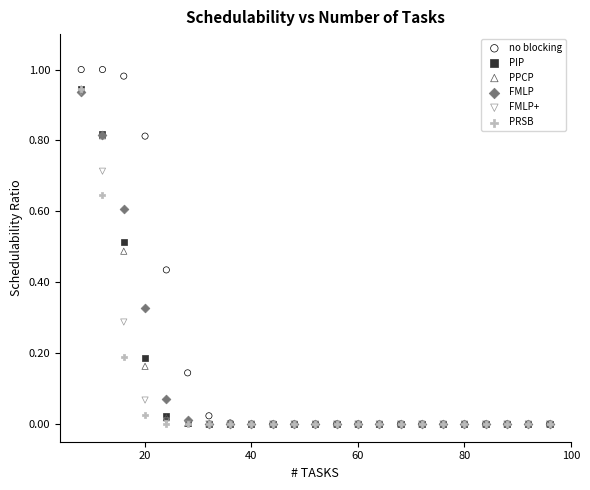

What are all the series names shown in the legend?

no blocking, PIP, PPCP, FMLP, FMLP+, PRSB